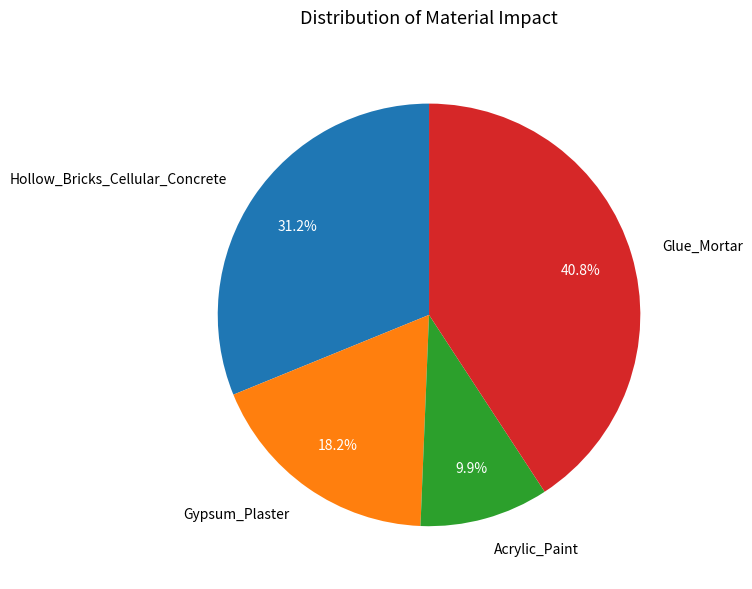

Is it true that Hollow_Bricks_Cellular_Concrete is 31% of the pie?

True